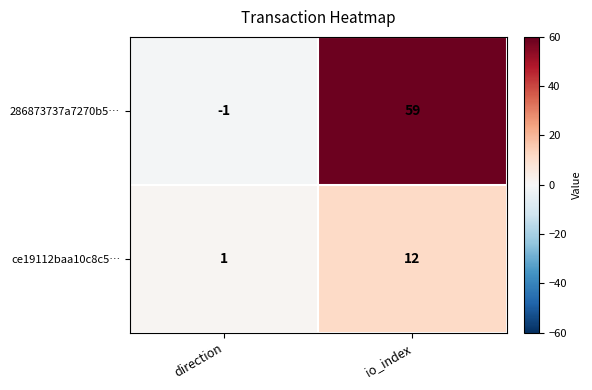

Which series changed the most between direction and io_index?

286873737a7270b5…